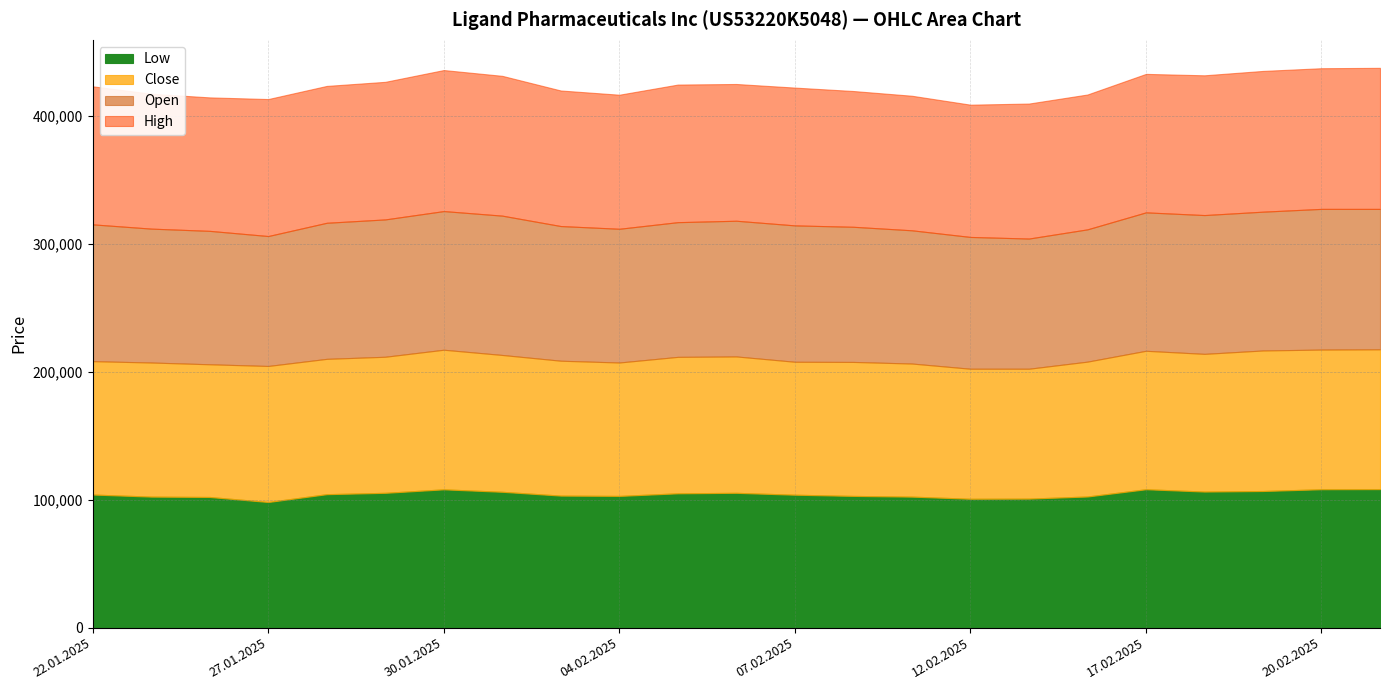

Rank the series by their maximum value, from highest to lowest.

High, Open, Close, Low